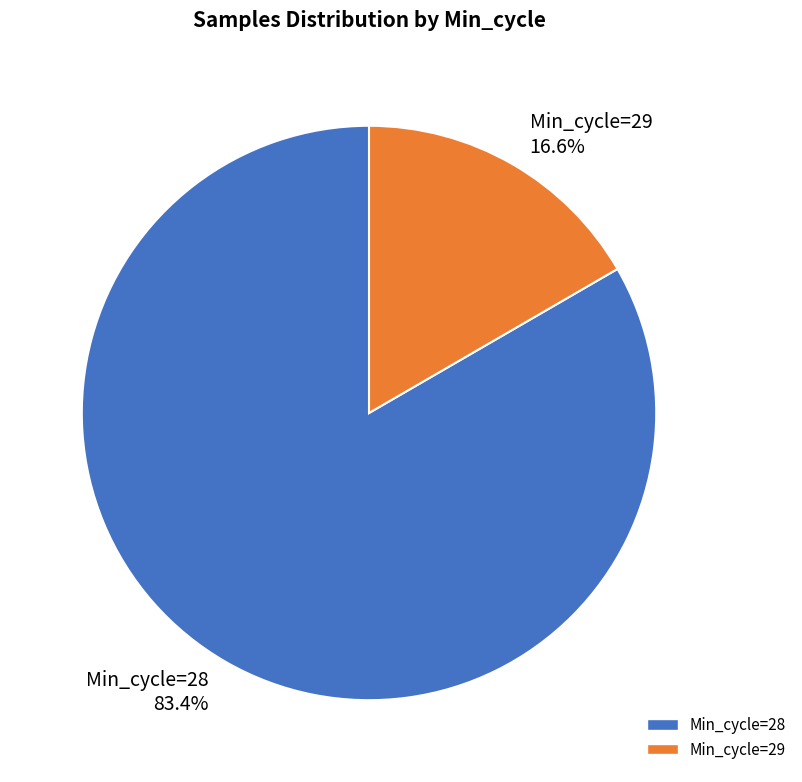

Is there any slice that represents more than half of the pie?

Yes